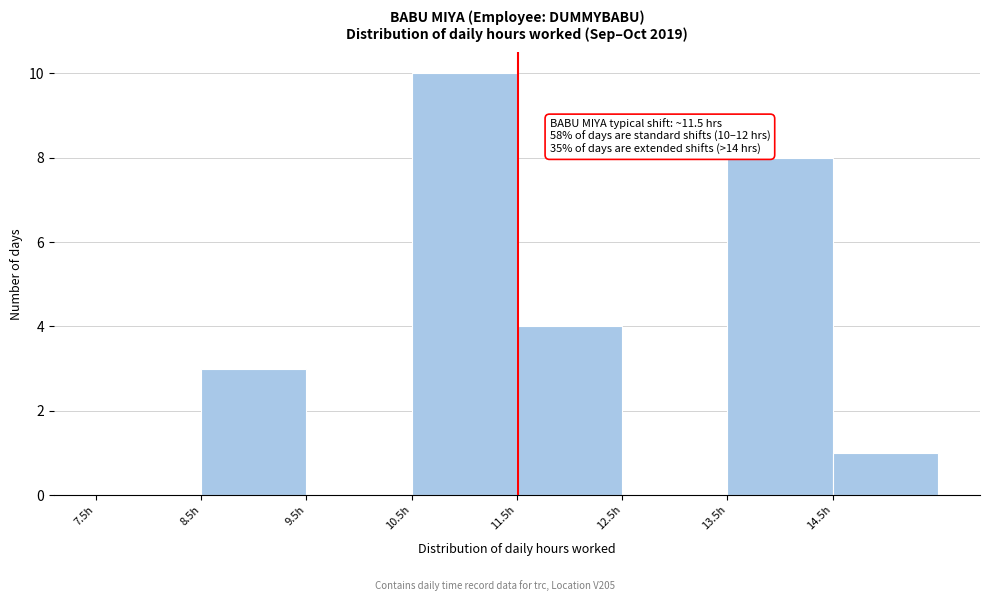

Which range on the x-axis has the tallest bar?

10.5 to 11.5